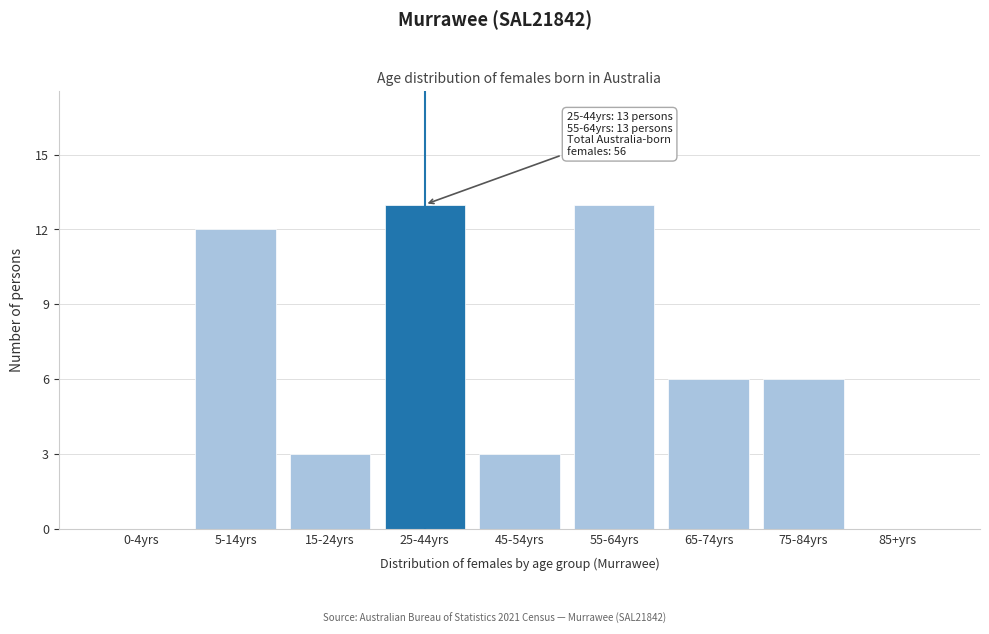

Reading left to right, transcribe all the data shown in this chart.

0-4yrs=0	5-14yrs=12	15-24yrs=3	25-44yrs=13	45-54yrs=3	55-64yrs=13	65-74yrs=6	75-84yrs=6	85+yrs=0